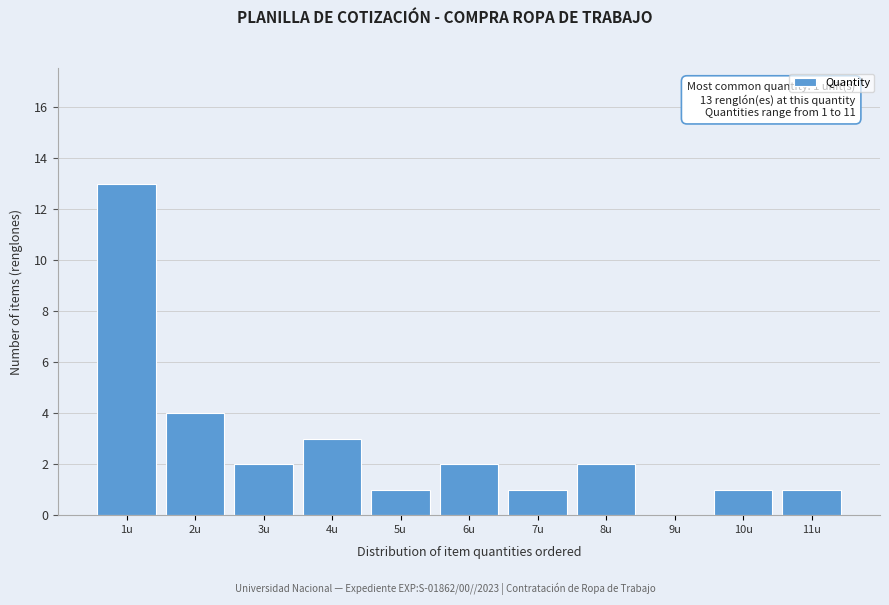

Which range on the x-axis has the tallest bar?

0.5 to 1.5